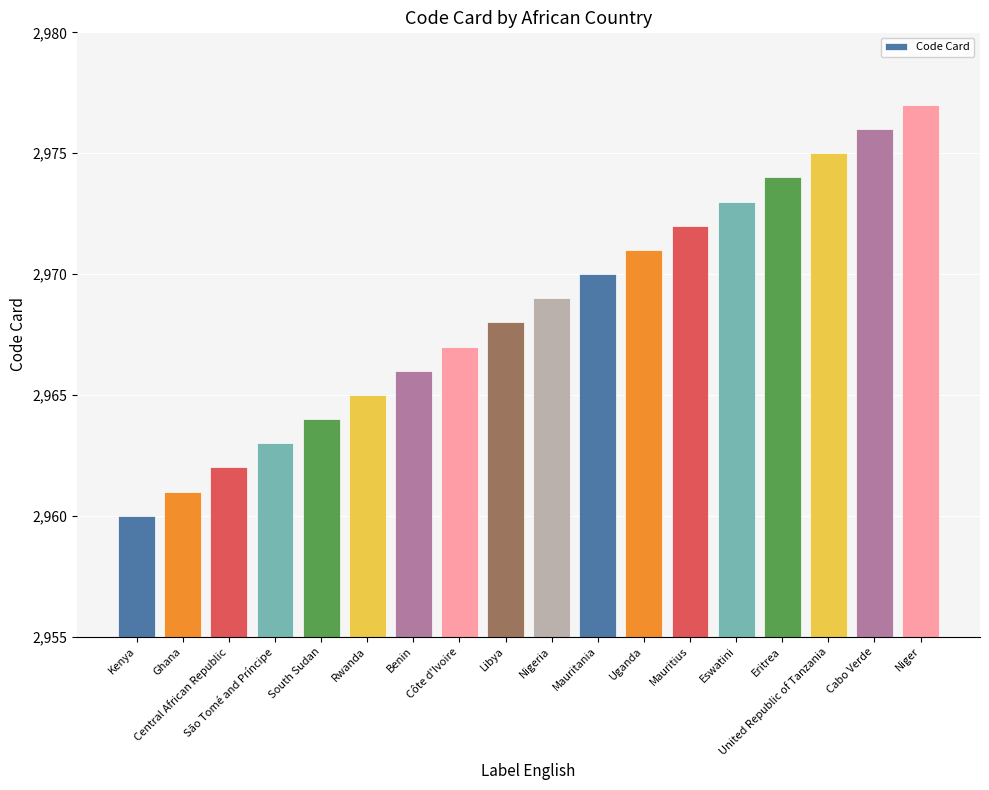

Rank the categories by value from lowest to highest.

Kenya, Ghana, Central African Republic, São Tomé and Príncipe, South Sudan, Rwanda, Benin, Côte d'Ivoire, Libya, Nigeria, Mauritania, Uganda, Mauritius, Eswatini, Eritrea, United Republic of Tanzania, Cabo Verde, Niger